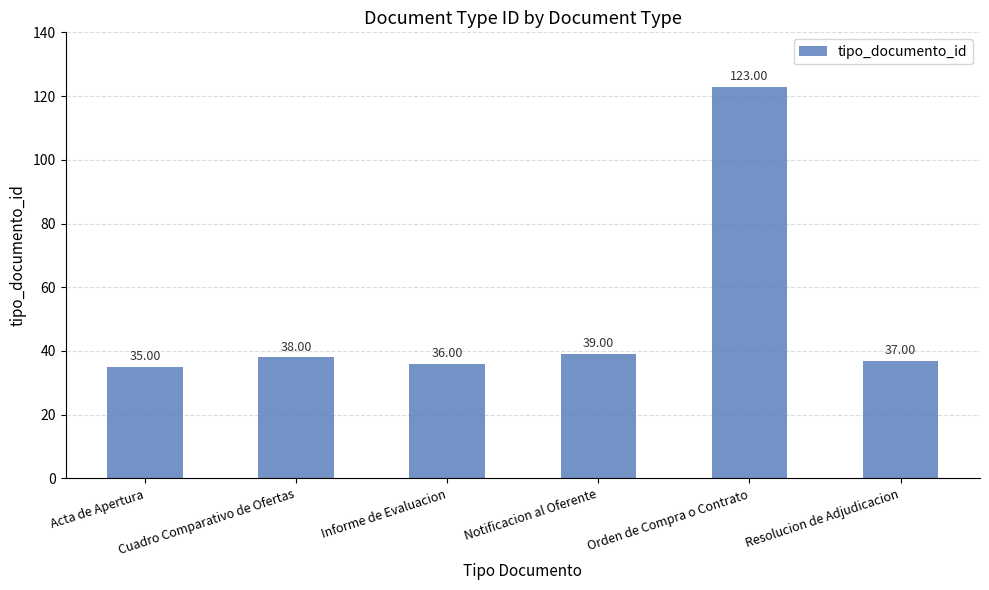

What is the sum of the values at Informe de Evaluacion and Cuadro Comparativo de Ofertas?

74